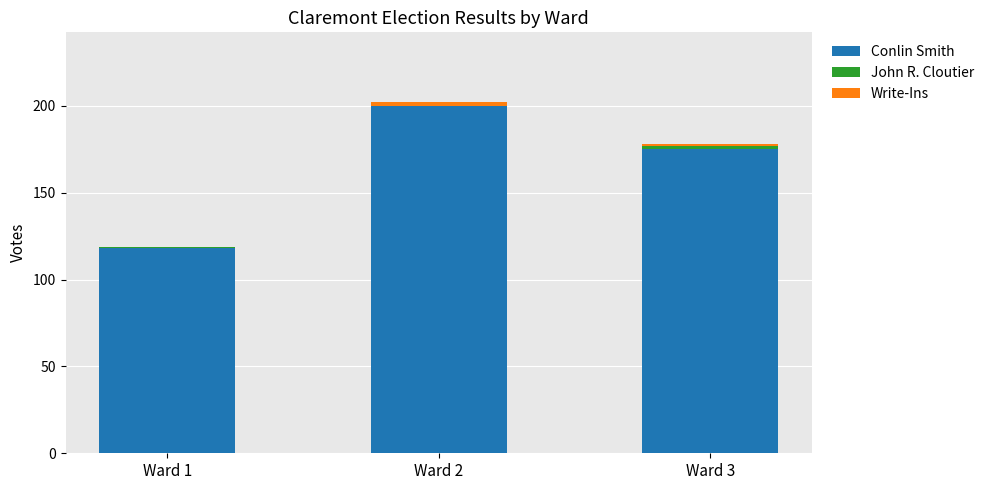

At which label does Conlin Smith reach its peak?

Ward 2